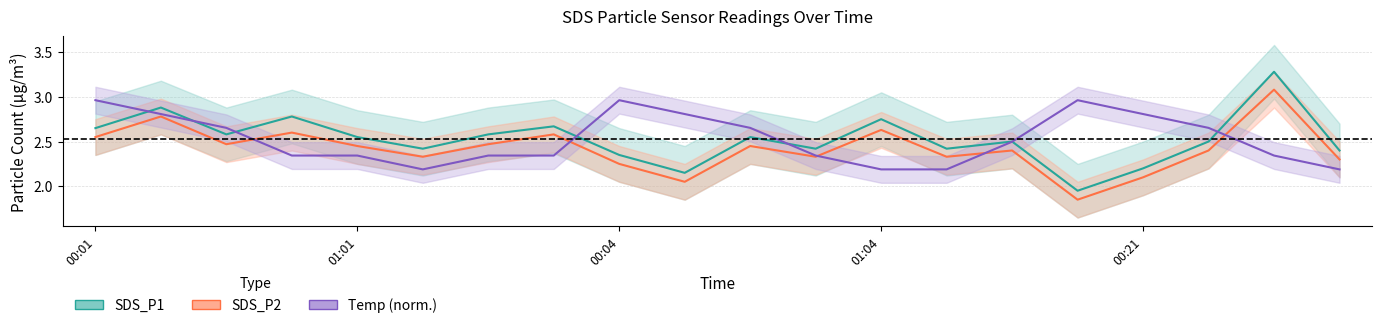

The value of Temp (norm.) at 15 is 3.0. True or false?

True